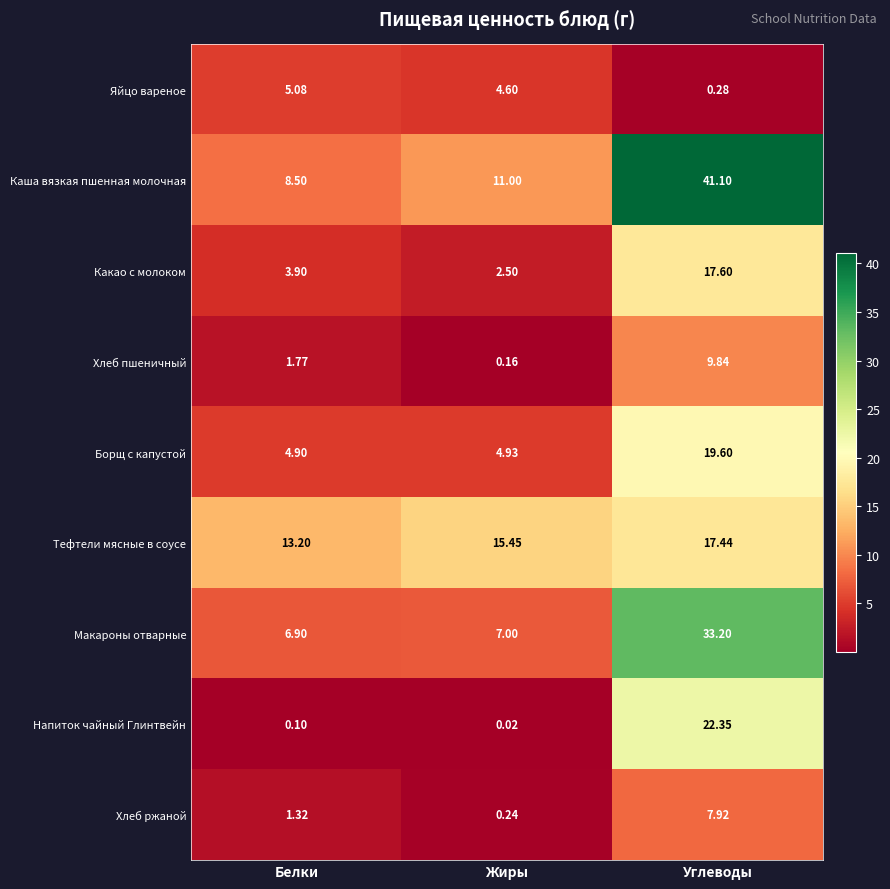

Which category has the highest value in the Тефтели мясные в соусе series?

Углеводы